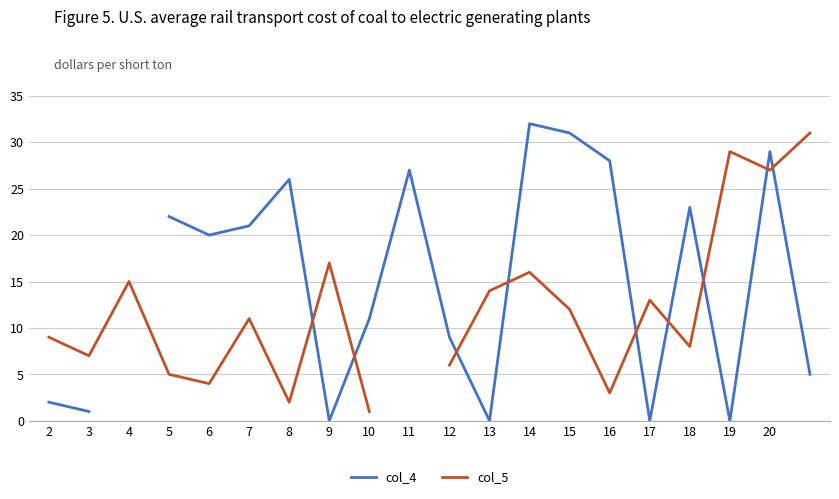

Which series ends up on top after the final intersection of col_5 and col_4?

col_5